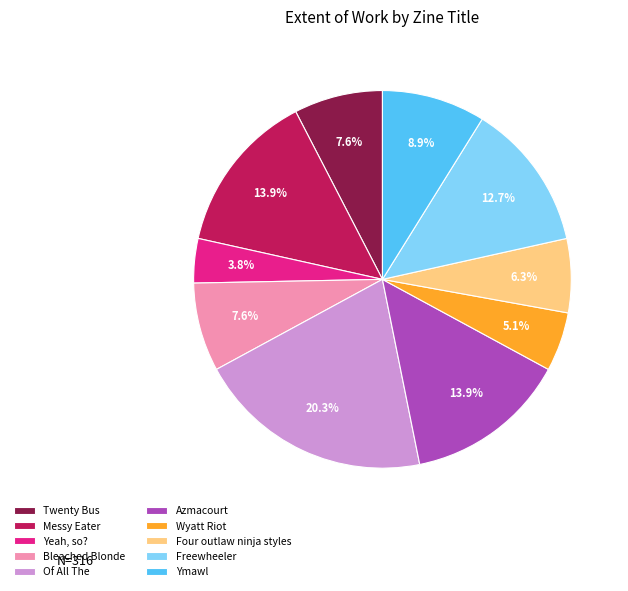

To the nearest percent, what percentage of the pie is Bleached Blonde?

8%